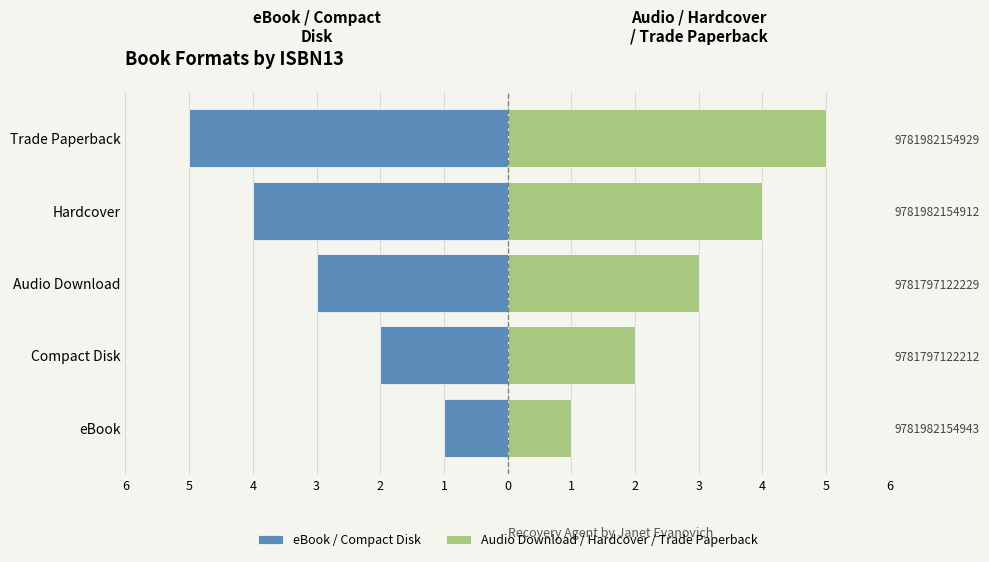

What is the sum of all Audio Download / Hardcover / Trade Paperback values?

15